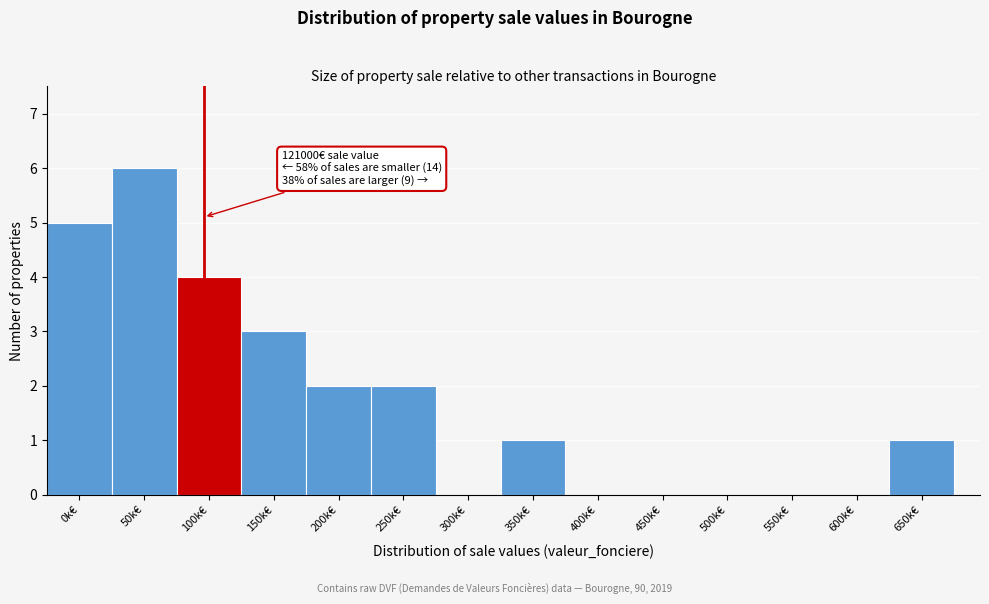

Reading left to right, list all the values displayed in this chart.

0k€=5	50k€=6	100k€=4	150k€=3	200k€=2	250k€=2	300k€=0	350k€=1	400k€=0	450k€=0	500k€=0	550k€=0	600k€=0	650k€=1